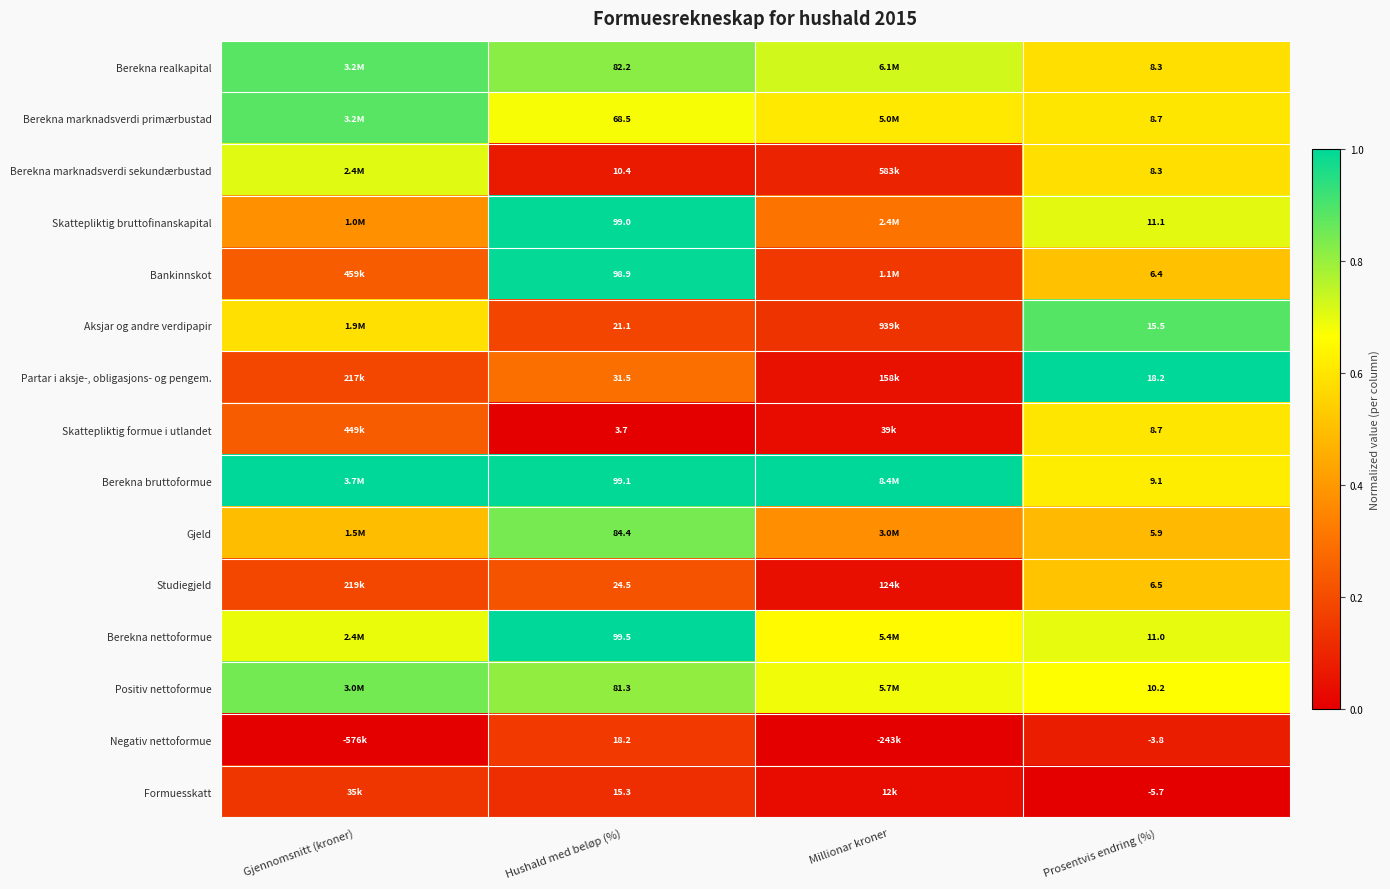

Rank the series by their maximum value, from lowest to highest.

Formuesskatt, Negativ nettoformue, Studiegjeld, Skattepliktig formue i utlandet, Berekna marknadsverdi sekundærbustad, Gjeld, Positiv nettoformue, Berekna marknadsverdi primærbustad, Berekna realkapital, Aksjar og andre verdipapir, Bankinnskot, Skattepliktig bruttofinanskapital, Partar i aksje-, obligasjons- og pengem., Berekna bruttoformue, Berekna nettoformue